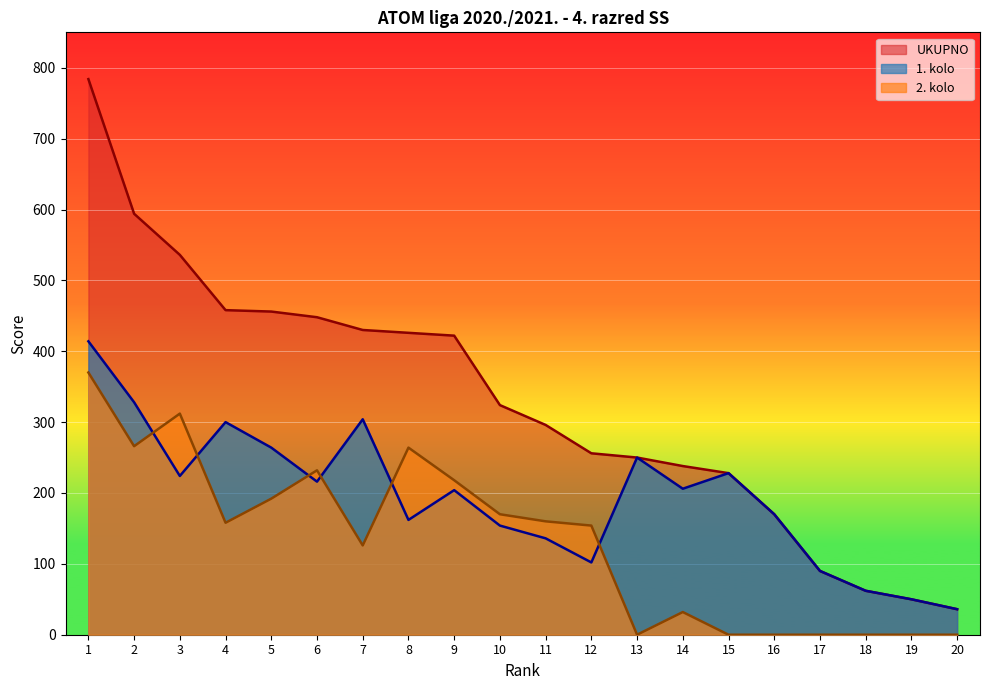

The 1. kolo series shows 142 at 9. True or false?

False